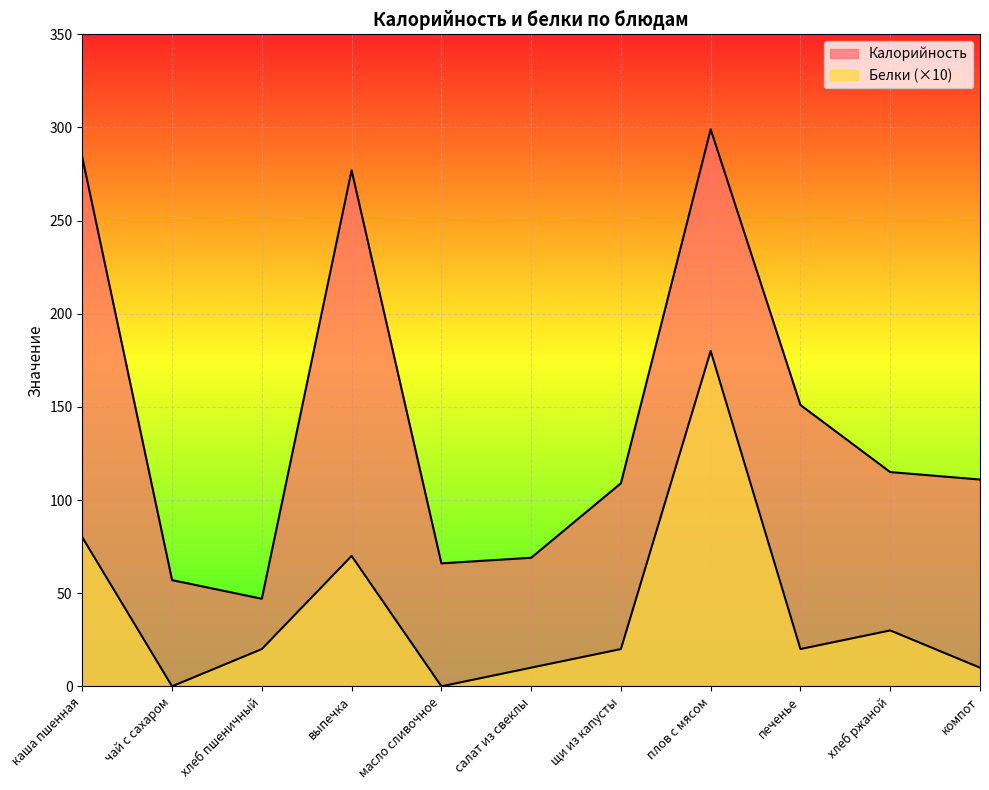

What is the minimum value for Калорийность?

47